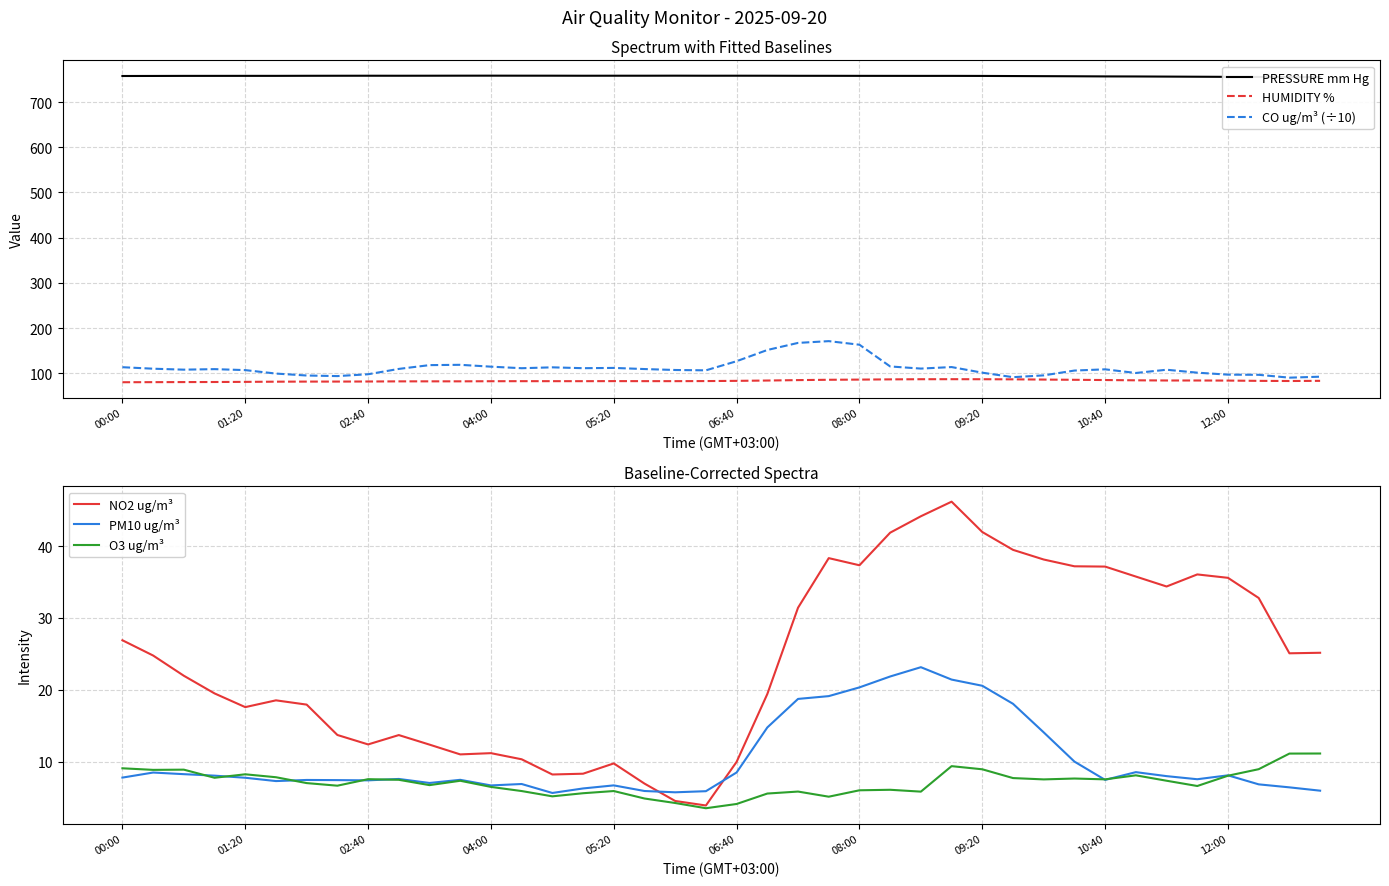

At which category is the sum across all series the highest?

23